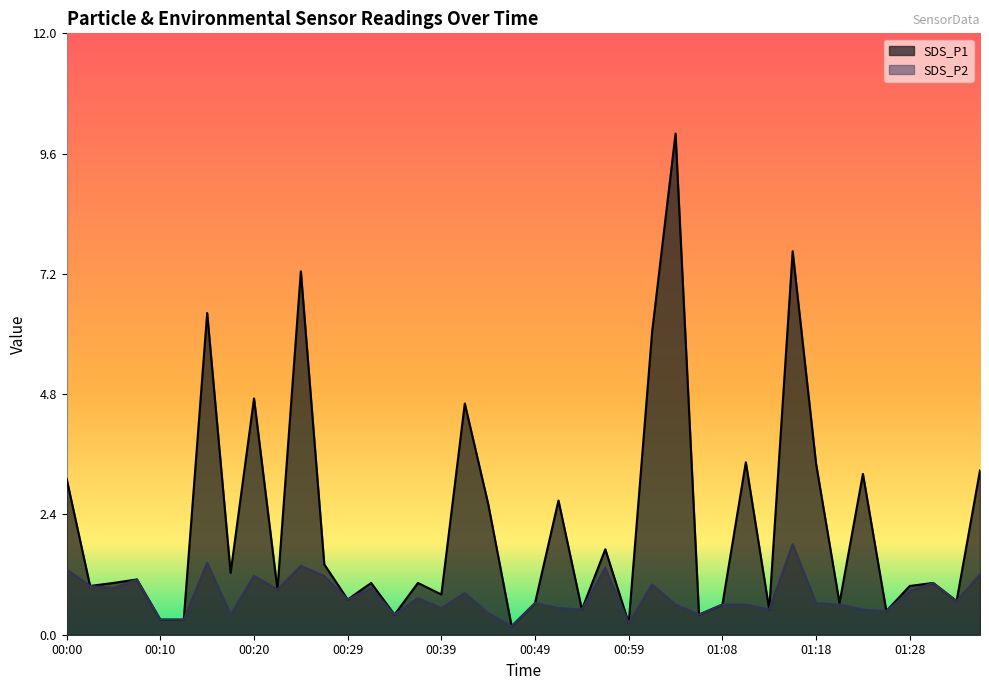

Which series has the widest spread of values?

SDS_P1